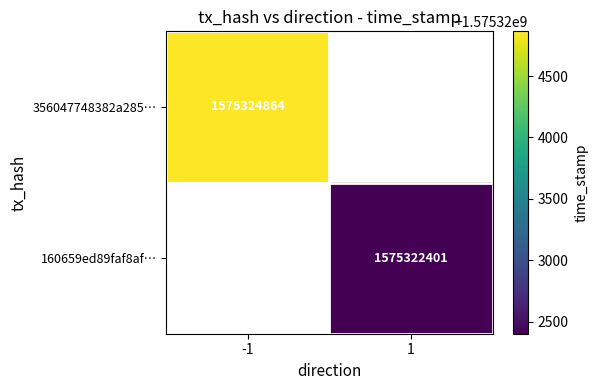

True or false: 356047748382a285… has a value of 1575324864 at -1.

True